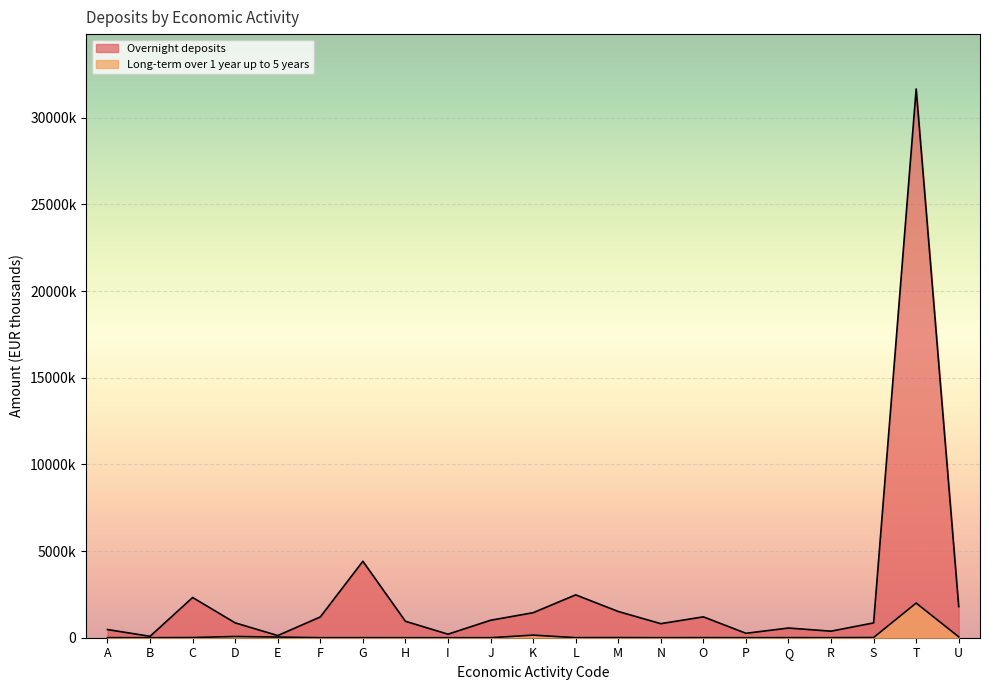

What is the value of the Long-term over 1 year up to 5 years point at the 6th from the left?

1415